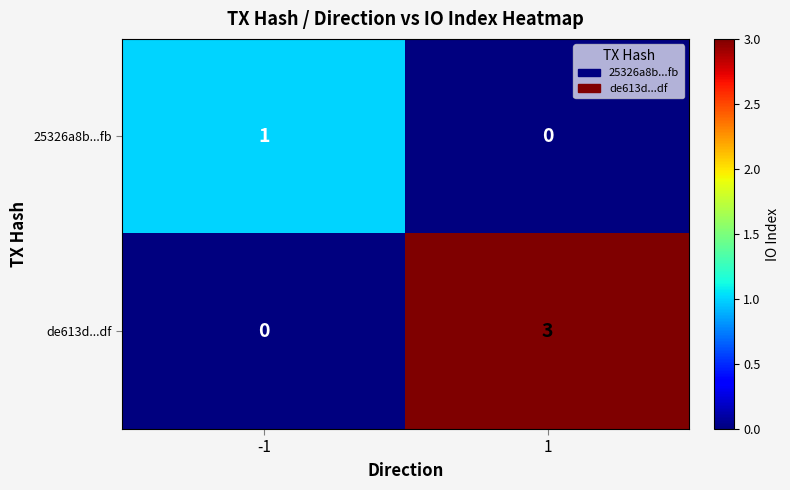

What is the maximum value shown in the chart?

3